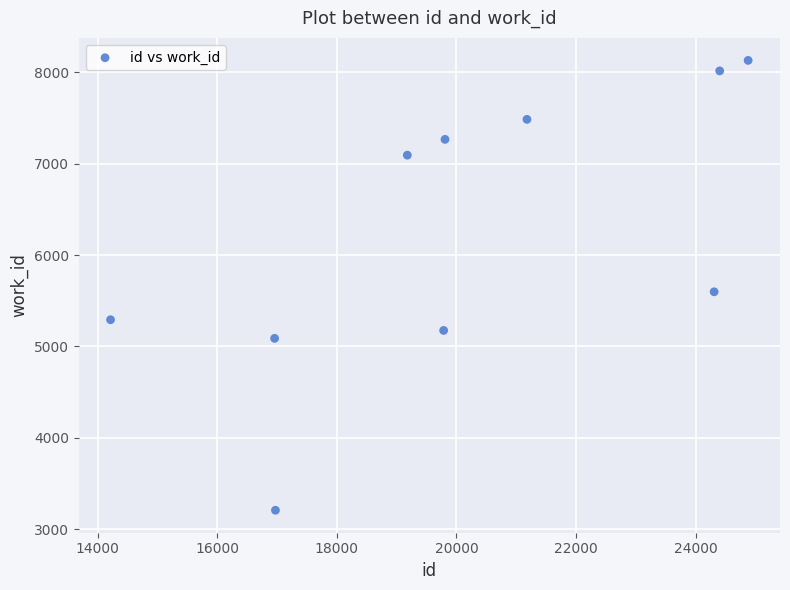

What Y value in the scatter plot is closest to 5669?

5598